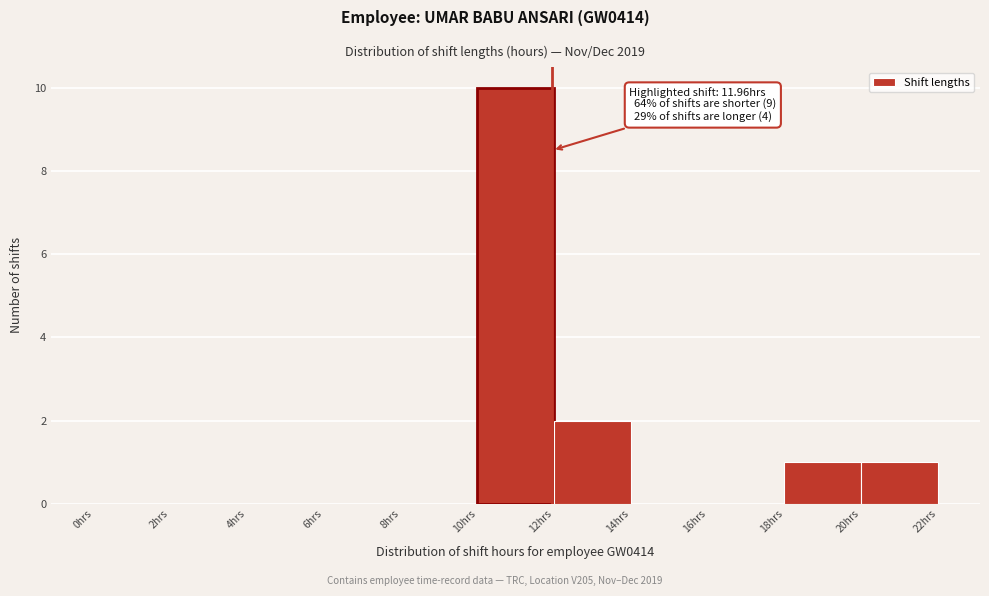

Over which range of the x-axis is the bar tallest?

10 to 12